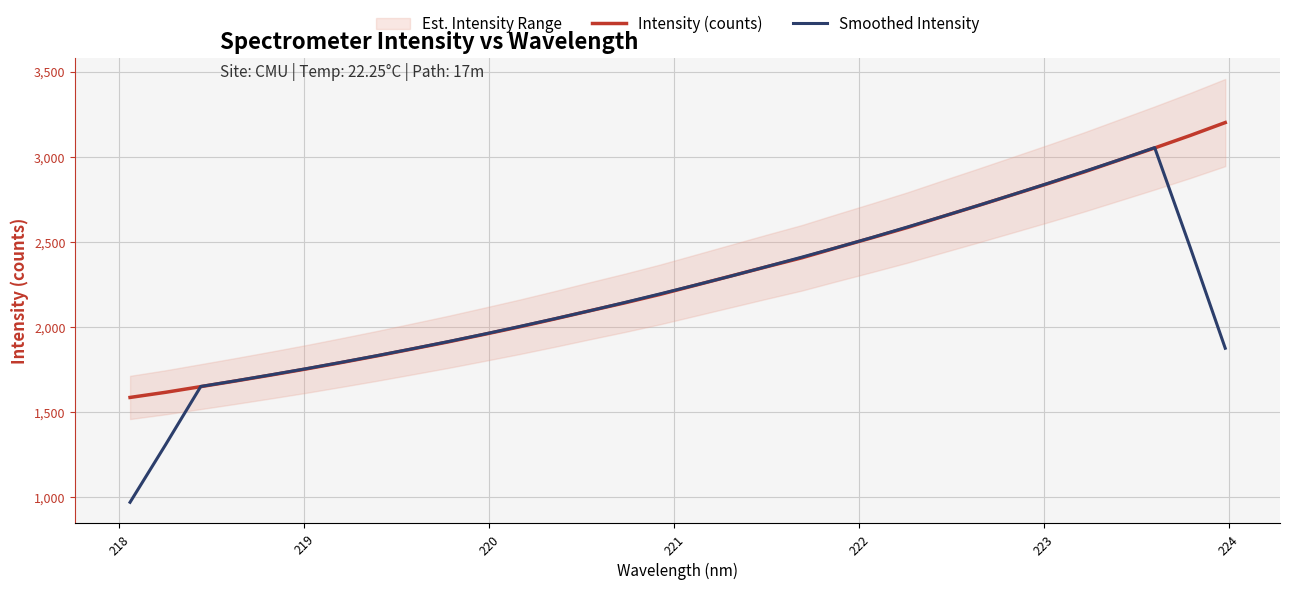

True or false: Intensity (counts) has more than 1 points higher than both neighbors.

False